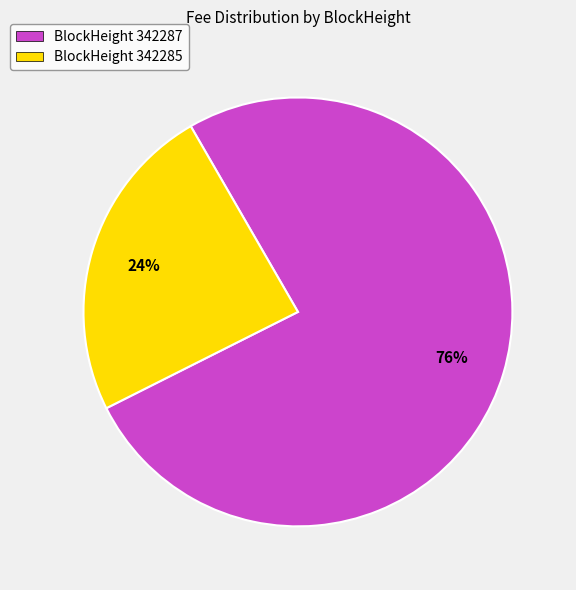

Which slice is the largest?

BlockHeight 342287